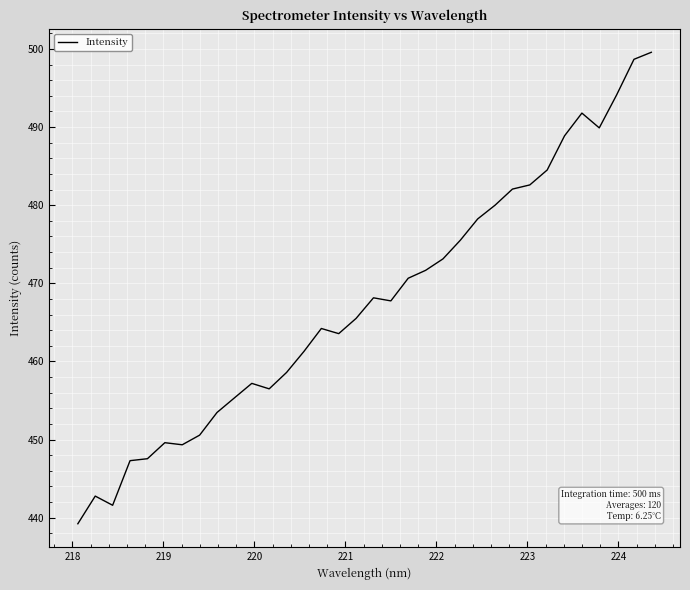

What is the greatest value displayed?

499.6